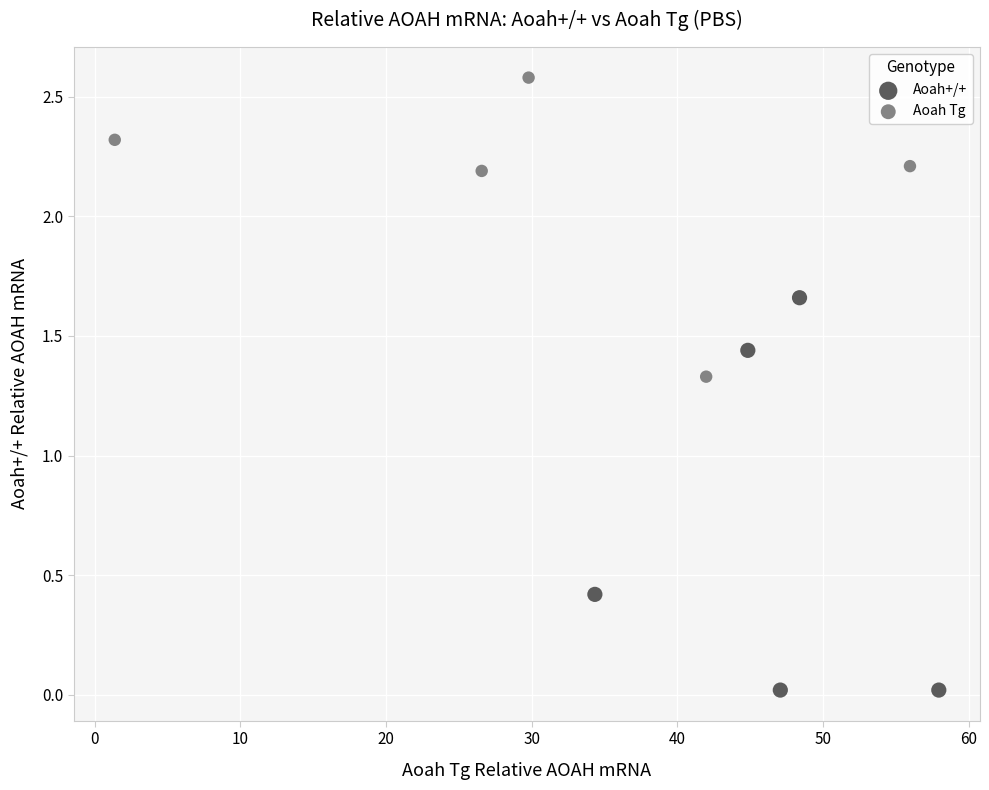

Which series reaches the minimum Y coordinate?

Aoah+/+